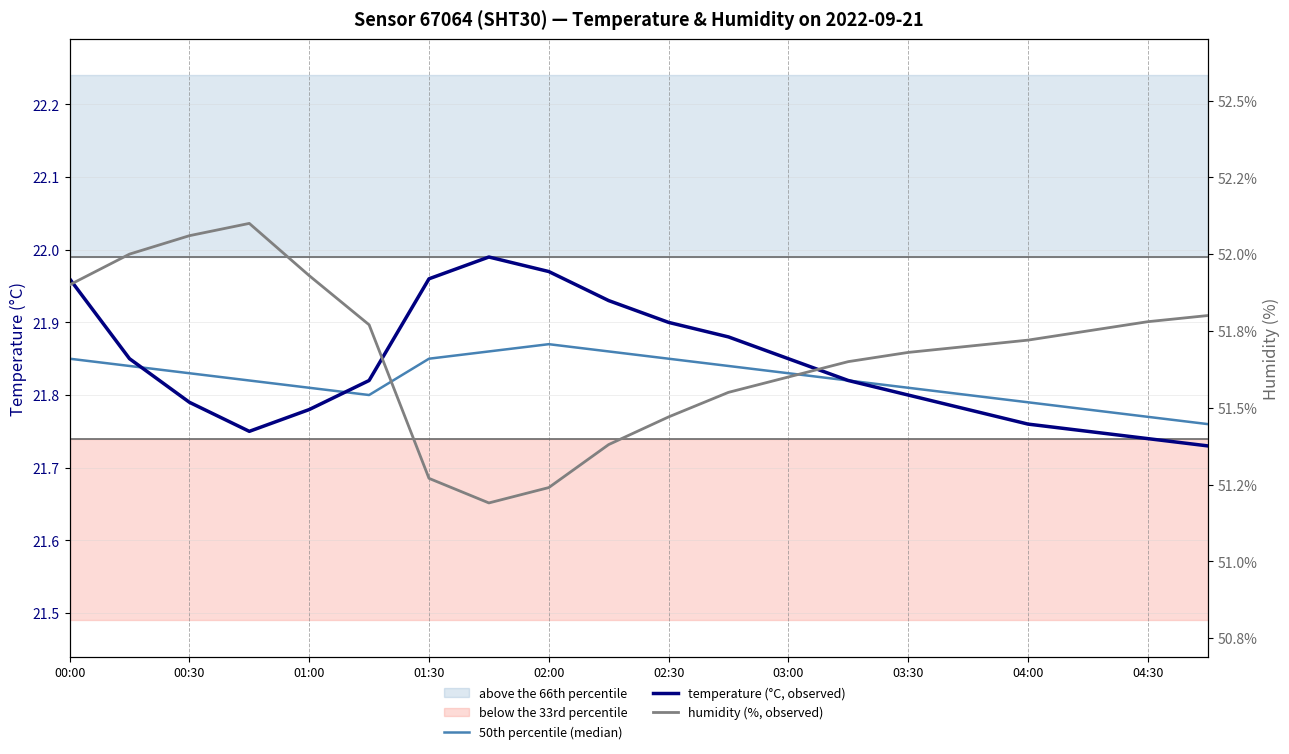

What is the value of the 50th percentile (median) point at the 19th from the left?

21.8